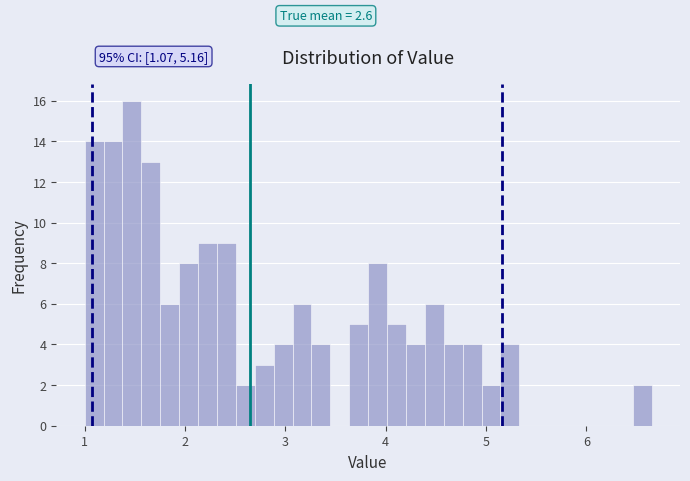

Read against the x-axis, roughly where is the centre of the tallest bar?

1.5